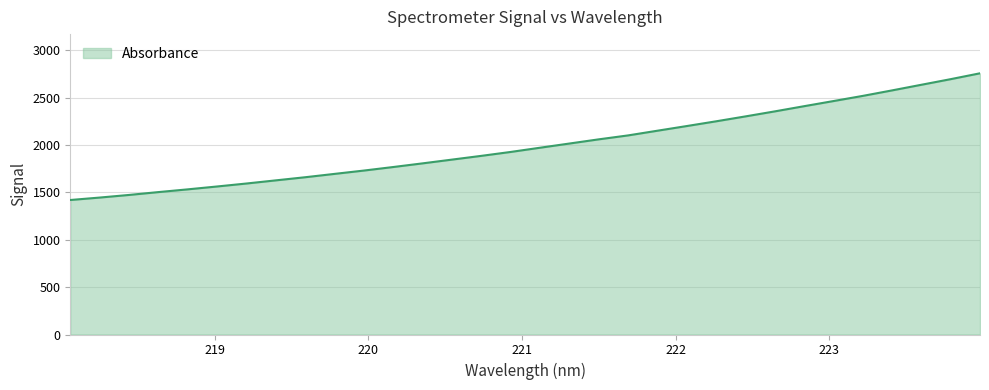

What is the difference between the maximum and minimum values?

1337.1